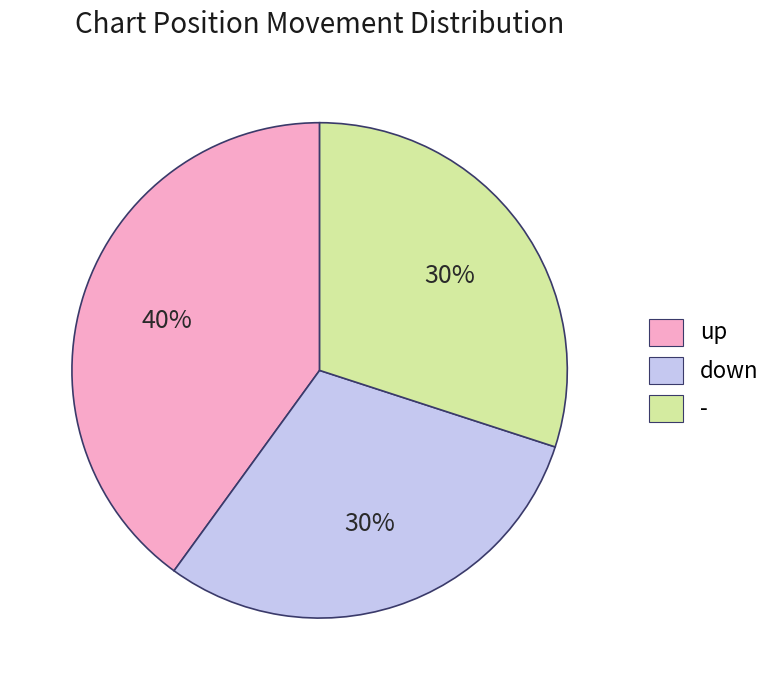

To the nearest percent, what is the combined percentage of down and up?

70%